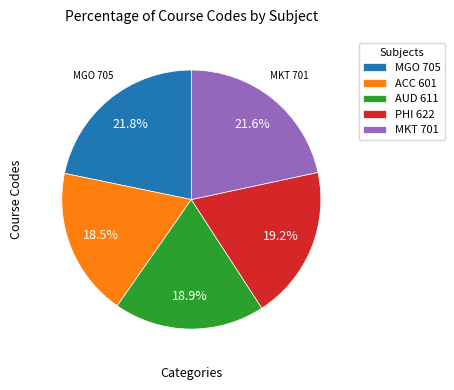

Count the number of slices in the pie.

5